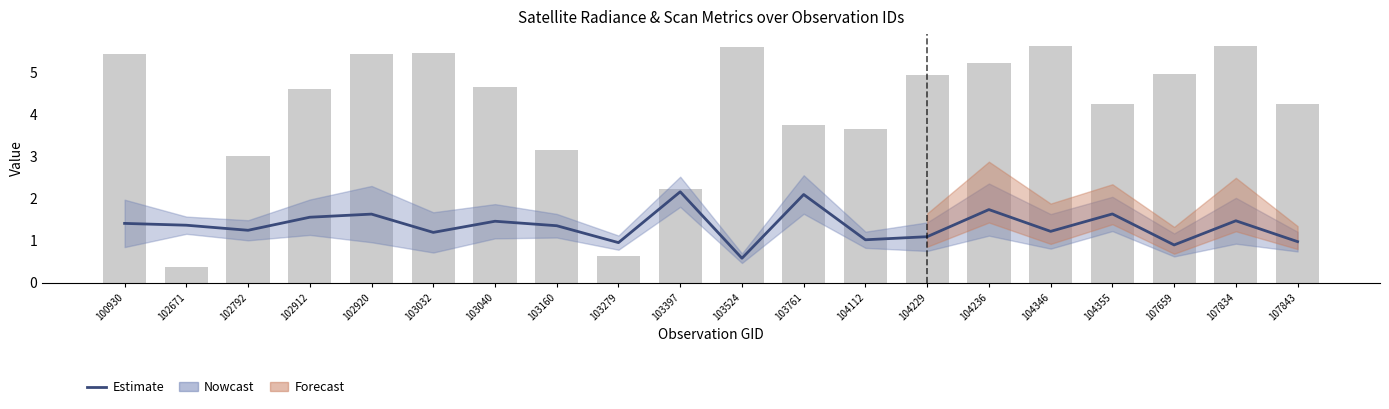

How many data points does each series have?

20